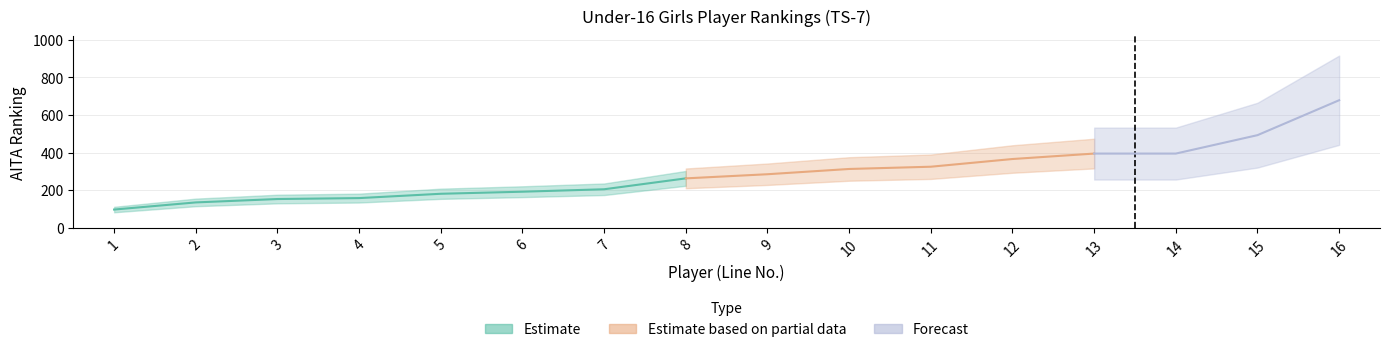

What is the difference between the maximum and minimum values?

582